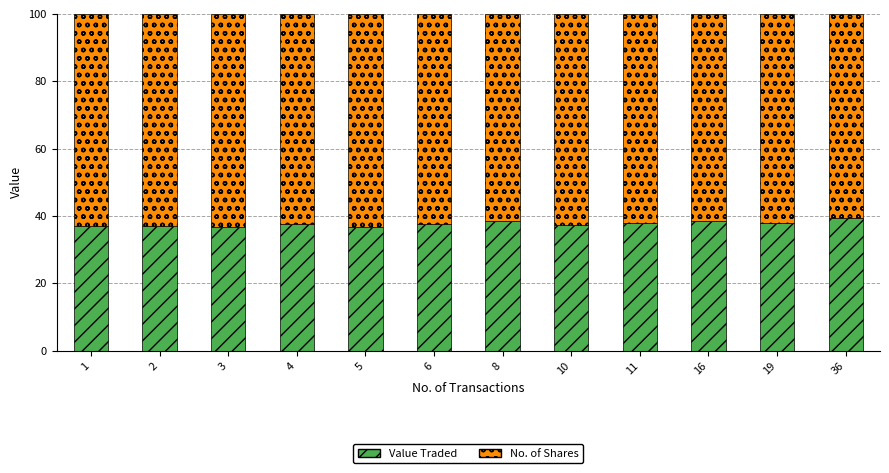

What is the highest value of the Value Traded series?

39.5